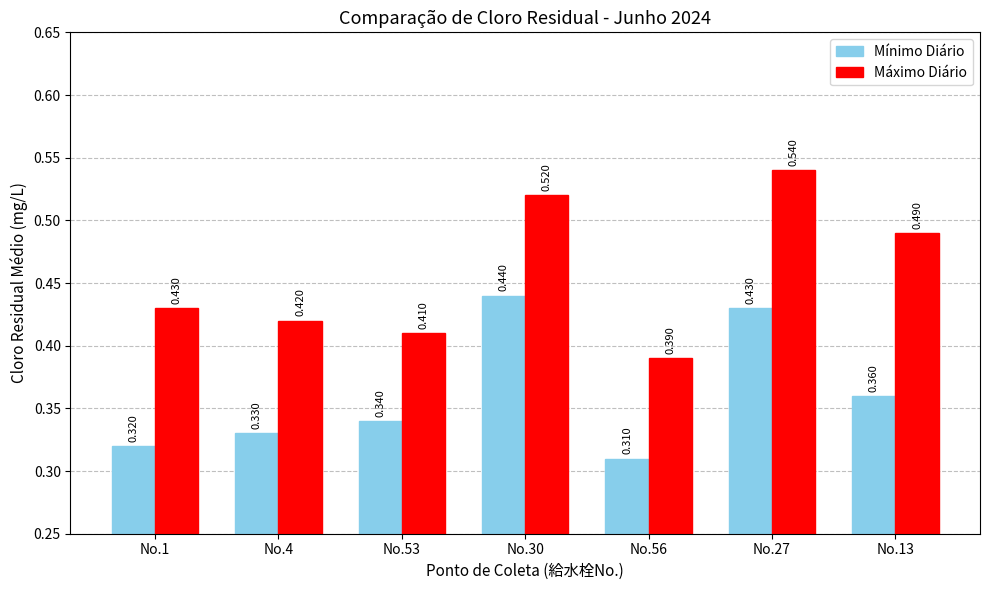

Which series has the largest total across all categories?

Máximo Diário